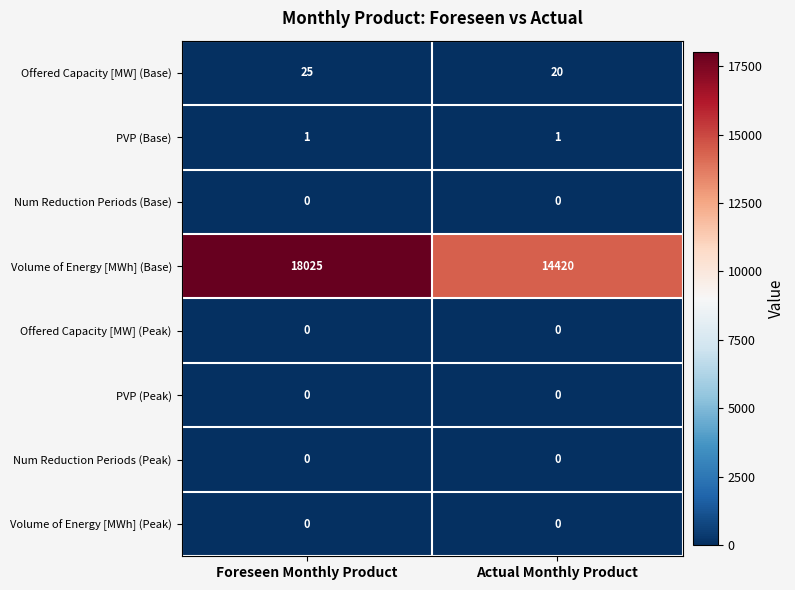

Reading right to left, transcribe all the data shown in this chart.

Offered Capacity [MW] (Base): 20	25
PVP (Base): 1	1
Num Reduction Periods (Base): 0	0
Volume of Energy [MWh] (Base): 14420	18025
Offered Capacity [MW] (Peak): 0	0
PVP (Peak): 0	0
Num Reduction Periods (Peak): 0	0
Volume of Energy [MWh] (Peak): 0	0